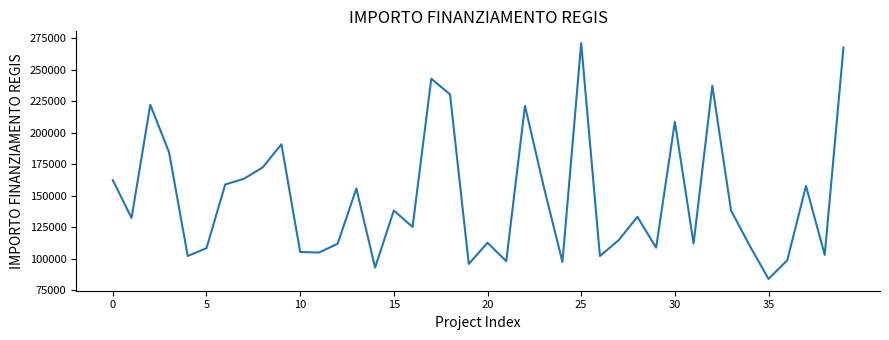

What is the maximum value shown in the chart?

271170.8